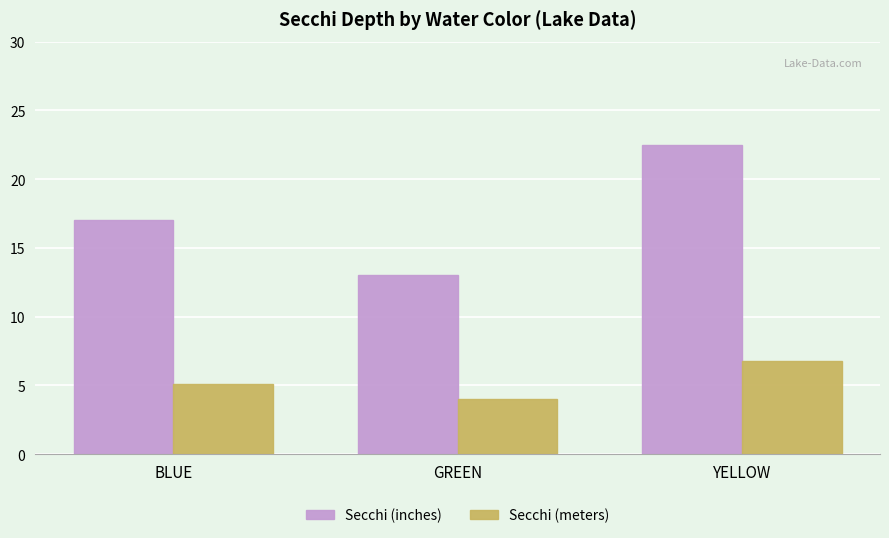

The Secchi (inches) series shows 22.5 at YELLOW. True or false?

True